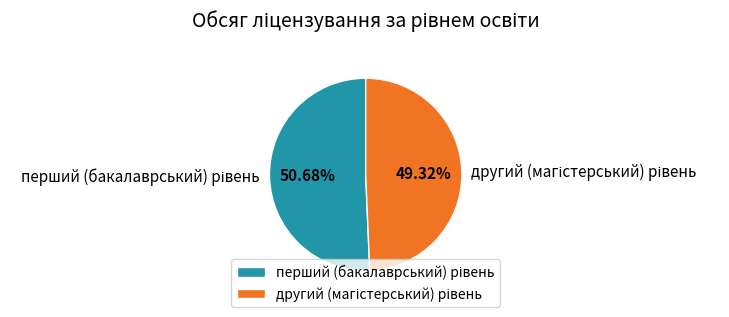

What percentage do другий (магістерський) рівень and перший (бакалаврський) рівень together represent?

100.0%